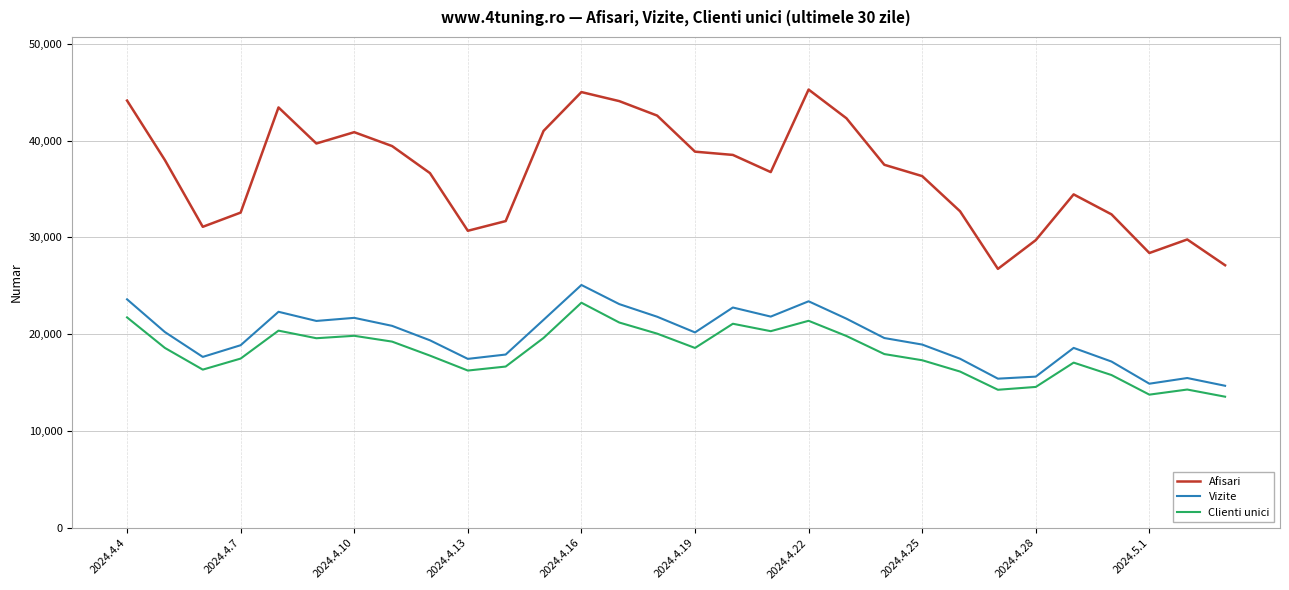

True or false: Afisari and Vizite cross at least once.

False